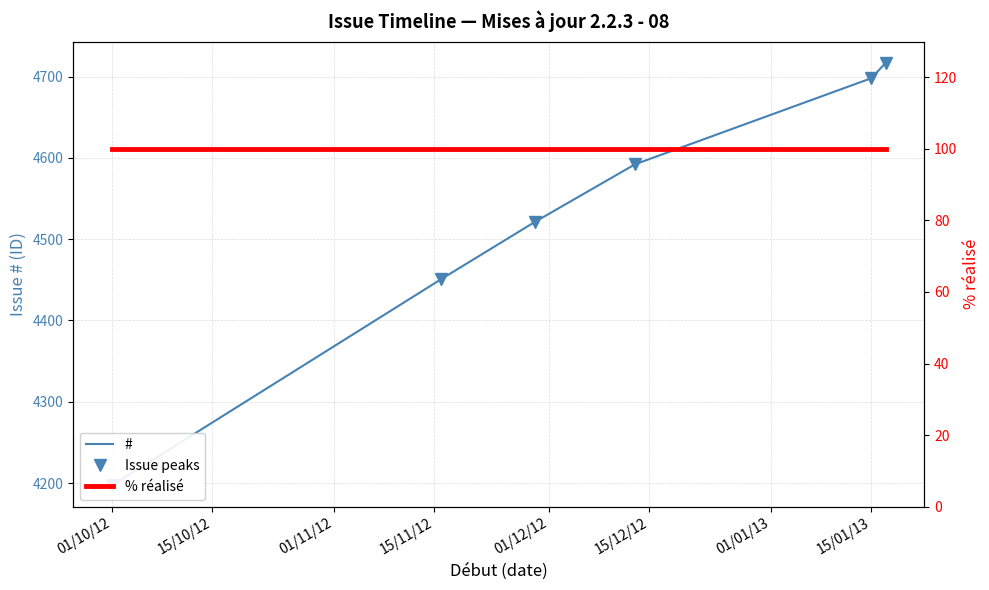

Is it true that % réalisé (dotted) equals 100 at 15/01/13?

True